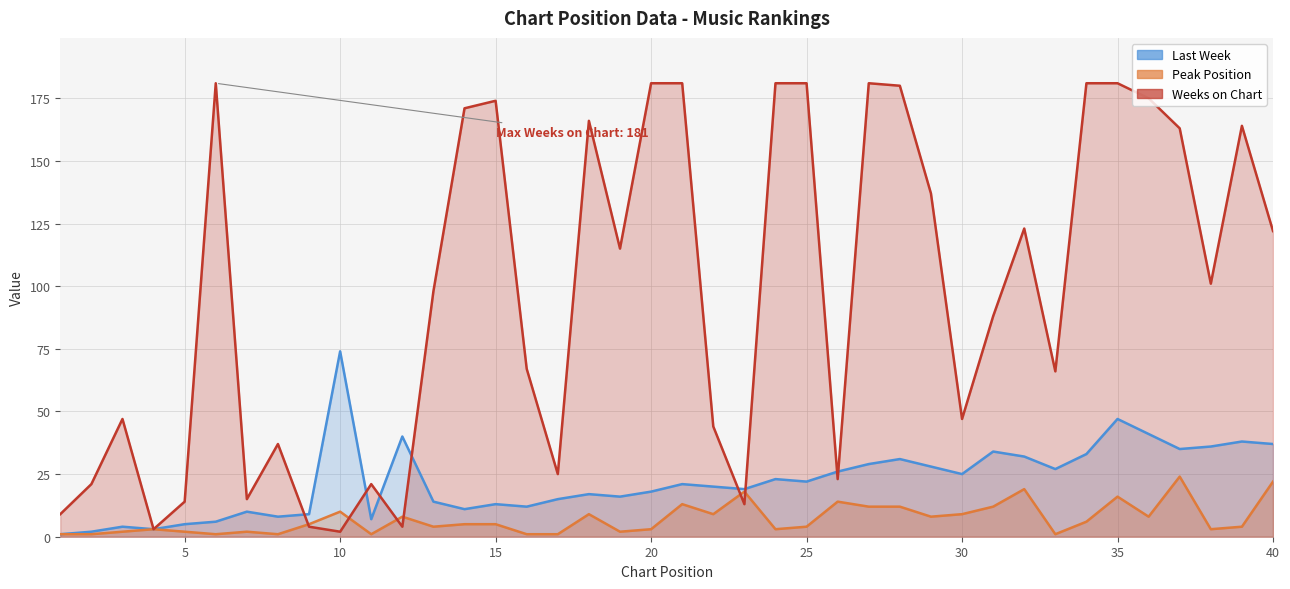

At which category is the sum across all series the highest?

35